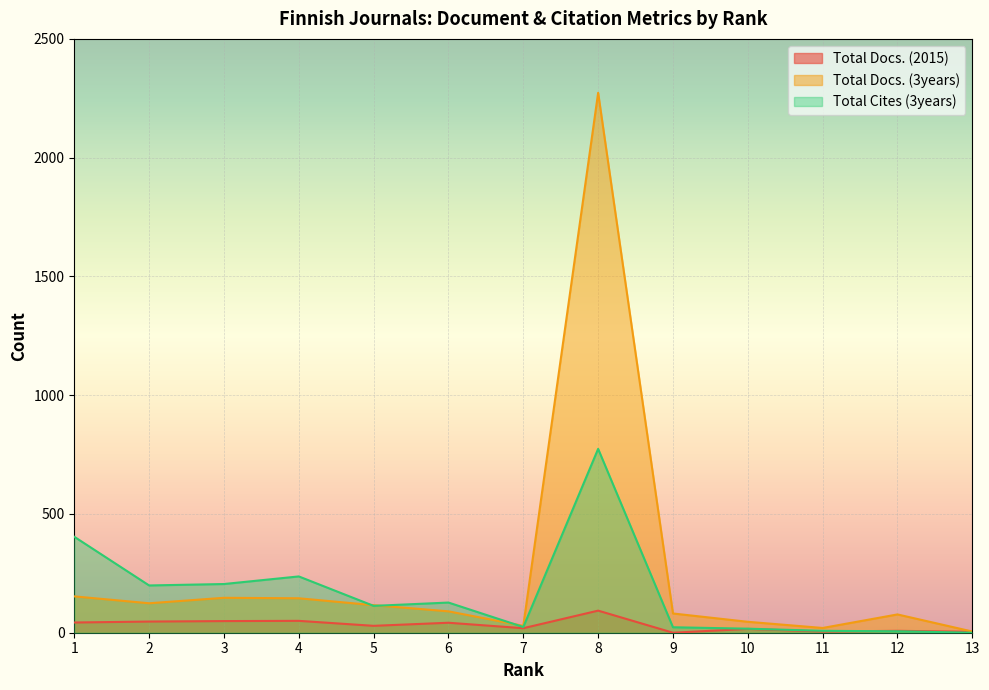

How many lines are shown in the chart?

3